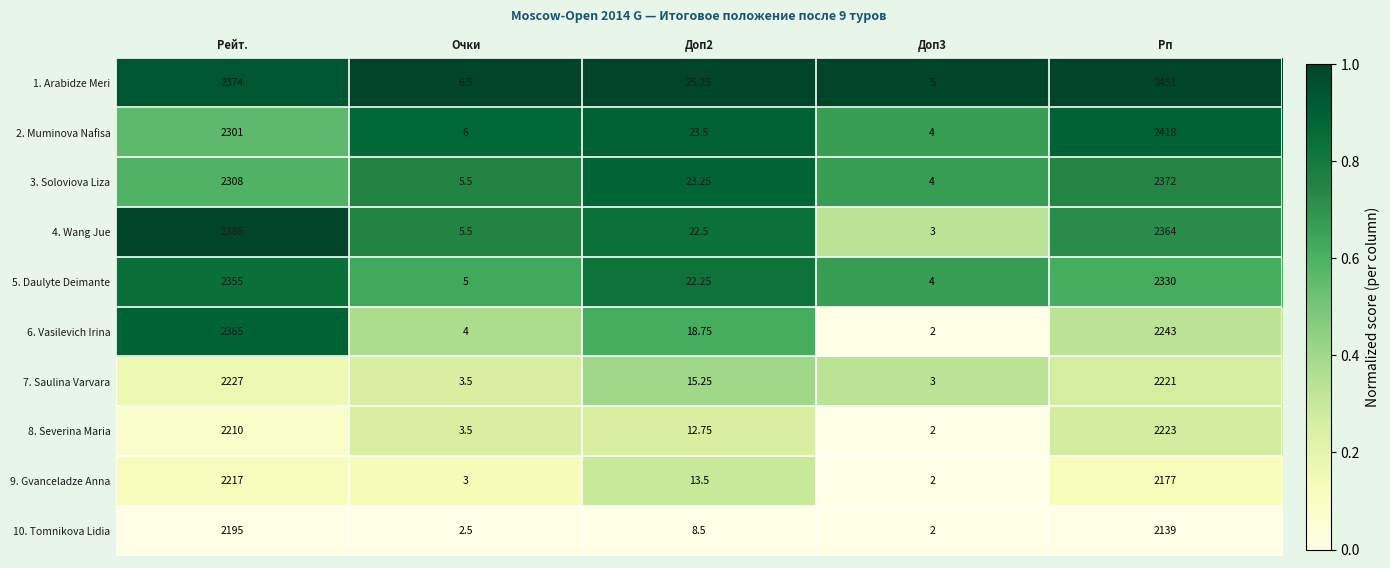

Which category has the highest value across all series?

Рп